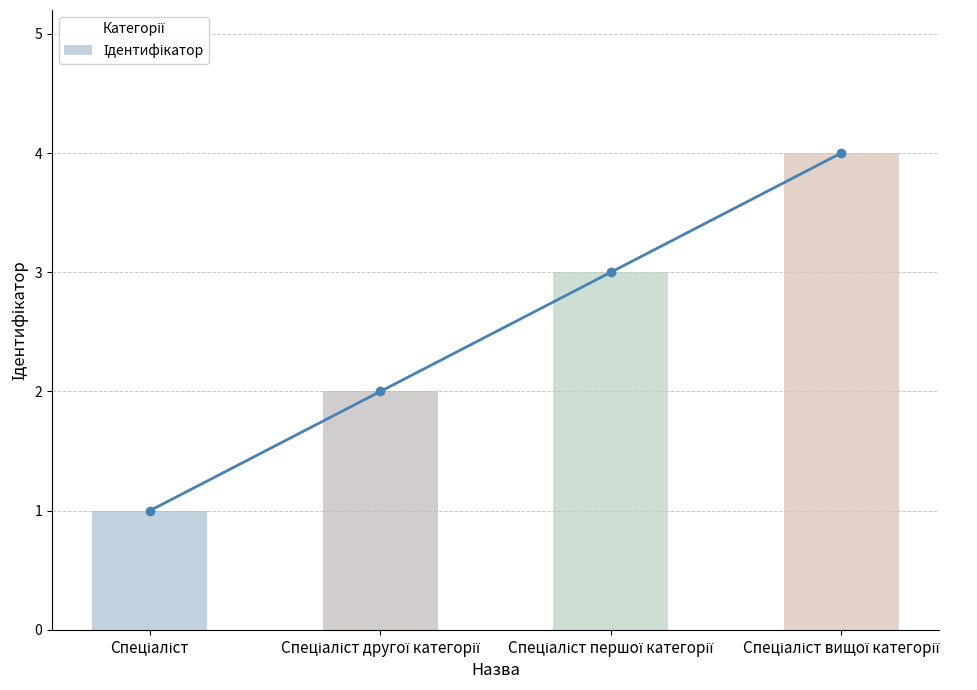

What is the sum of the values at Спеціаліст вищої категорії and Спеціаліст першої категорії?

7